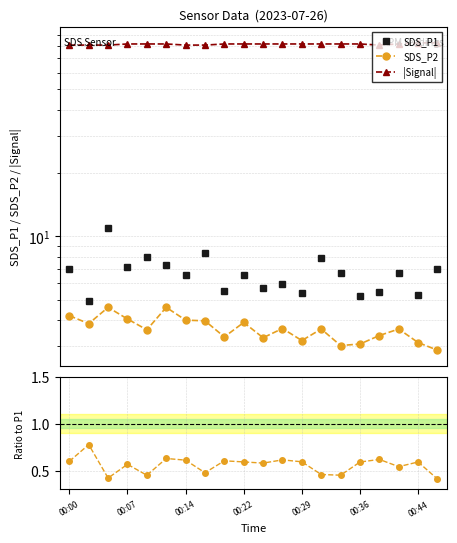

Which series has the largest total across all categories?

|Signal|